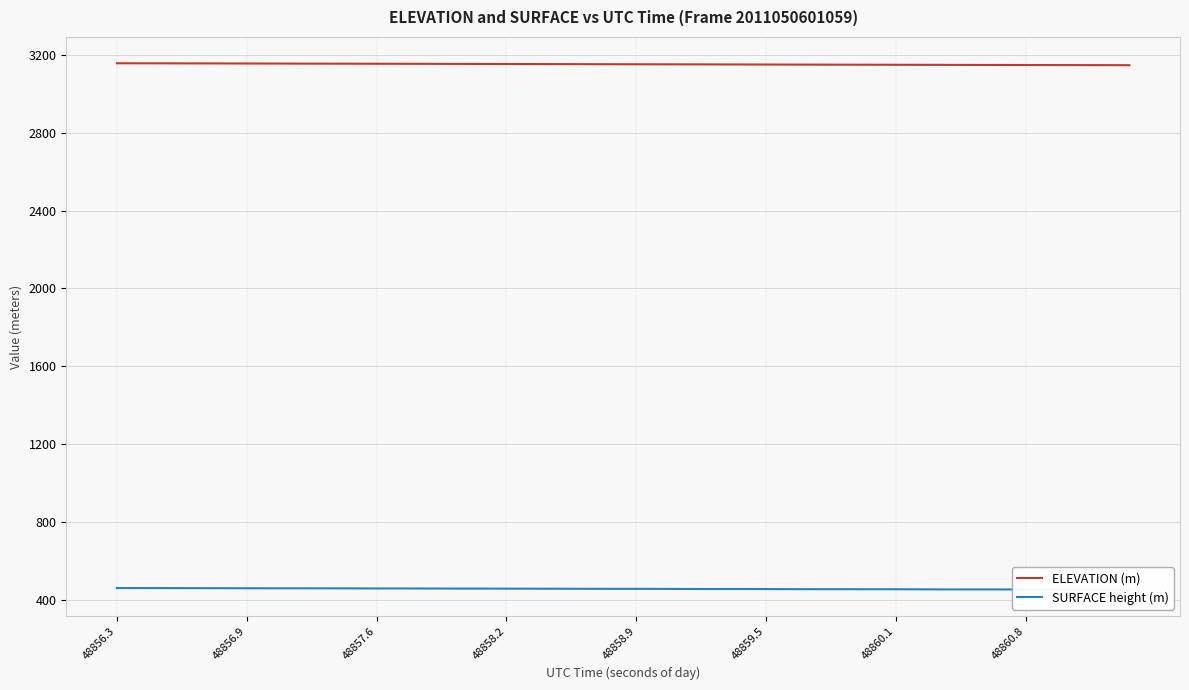

What is the total value across all series at 28?

3605.3